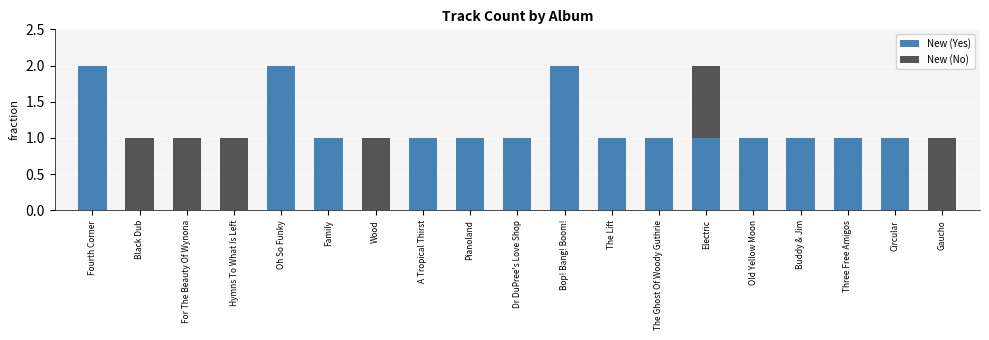

The New (Yes) series shows 0 at Gaucho. True or false?

True